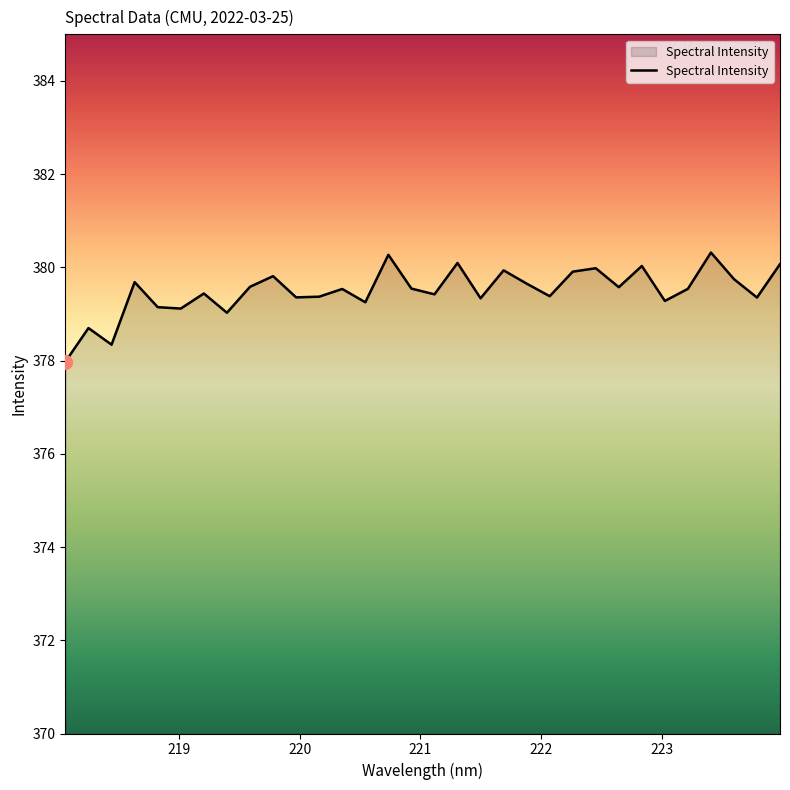

What is the difference between the maximum and minimum values?

2.3